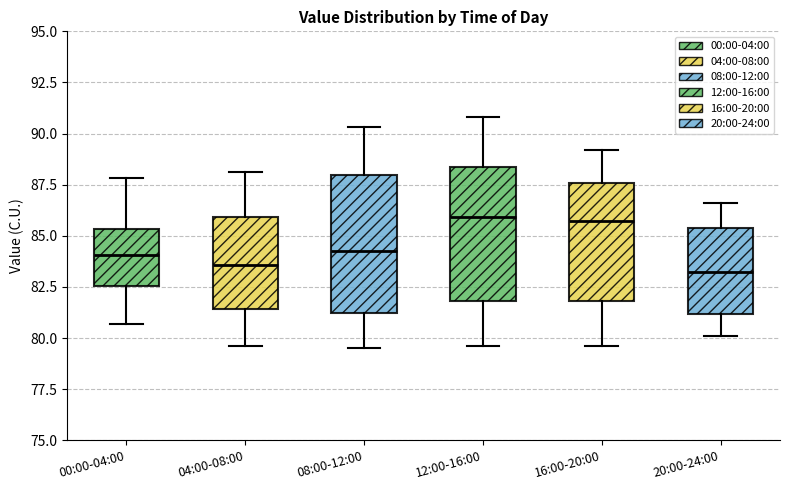

Reading left to right, transcribe this box plot: for each box, give where its median line is, the range the box spans, and where its two whiskers end, as read against the y-axis. The values are not printed on the chart, so give them approximately, as read against the axis.

00:00-04:00: median 84.0, box 82.5 to 85.5, whiskers 80.5 to 88.0
04:00-08:00: median 83.5, box 81.5 to 86.0, whiskers 79.5 to 88.0
08:00-12:00: median 84.5, box 81.0 to 88.0, whiskers 79.5 to 90.5
12:00-16:00: median 86.0, box 82.0 to 88.5, whiskers 79.5 to 91.0
16:00-20:00: median 86.0, box 82.0 to 87.5, whiskers 79.5 to 89.0
20:00-24:00: median 83.5, box 81.0 to 85.5, whiskers 80.0 to 86.5